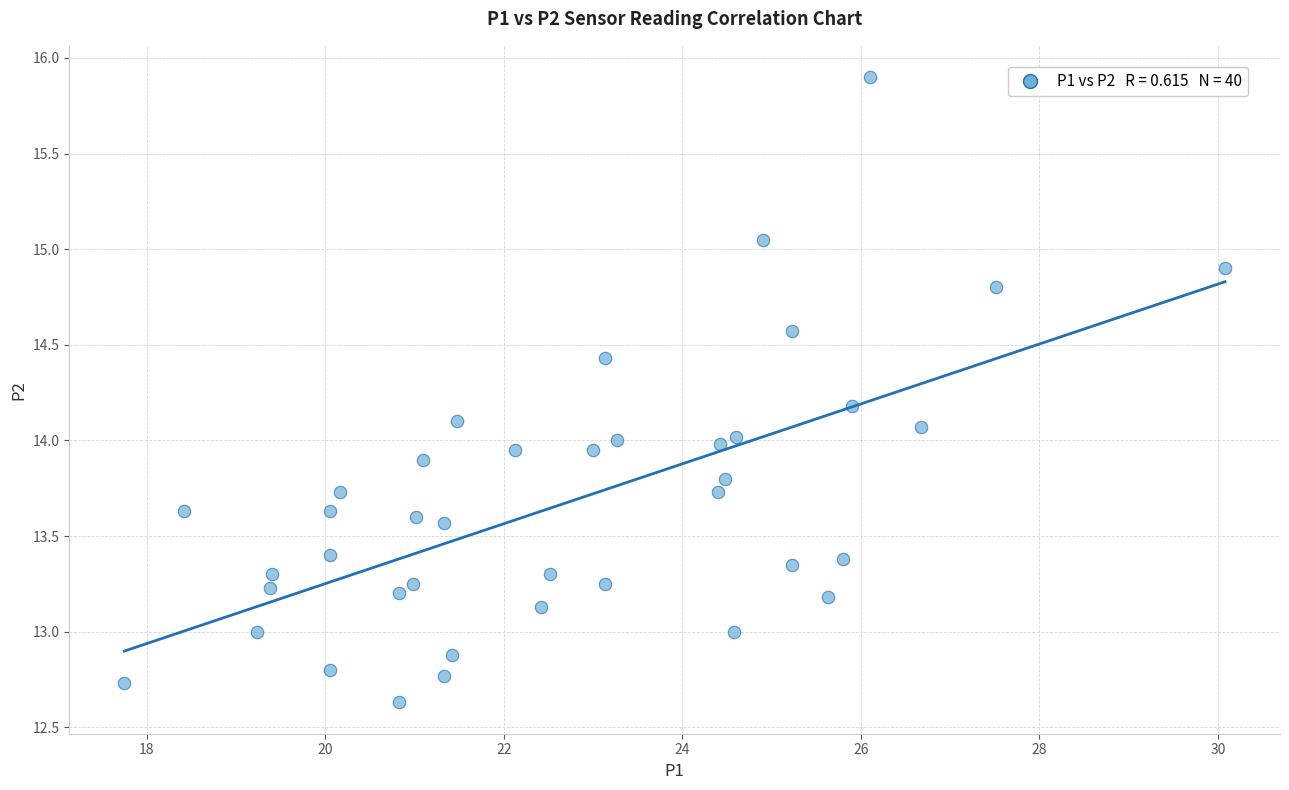

What is the range of Y values (max minus min)?

3.3